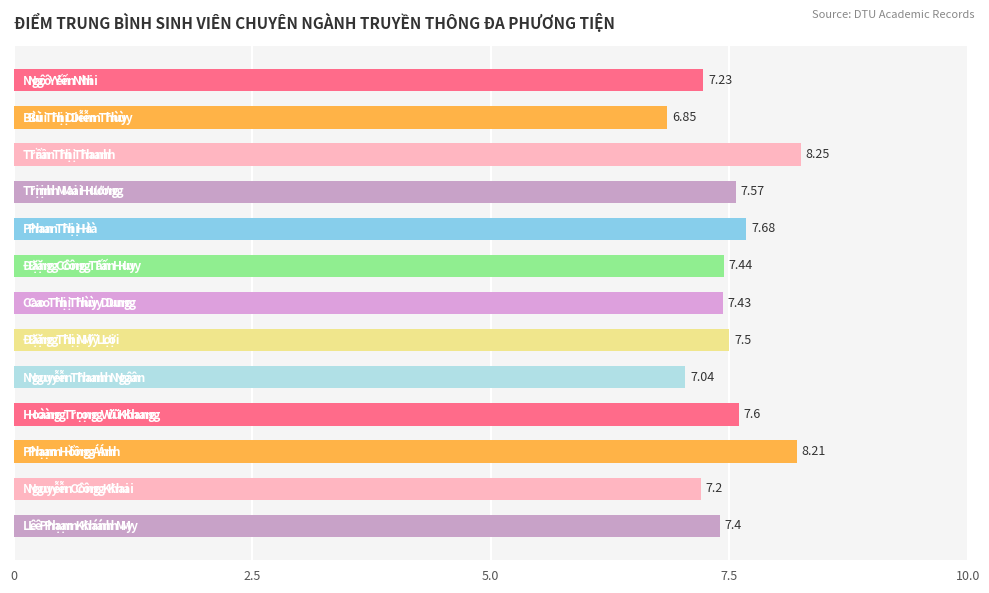

What is the difference between the maximum and minimum values?

1.4